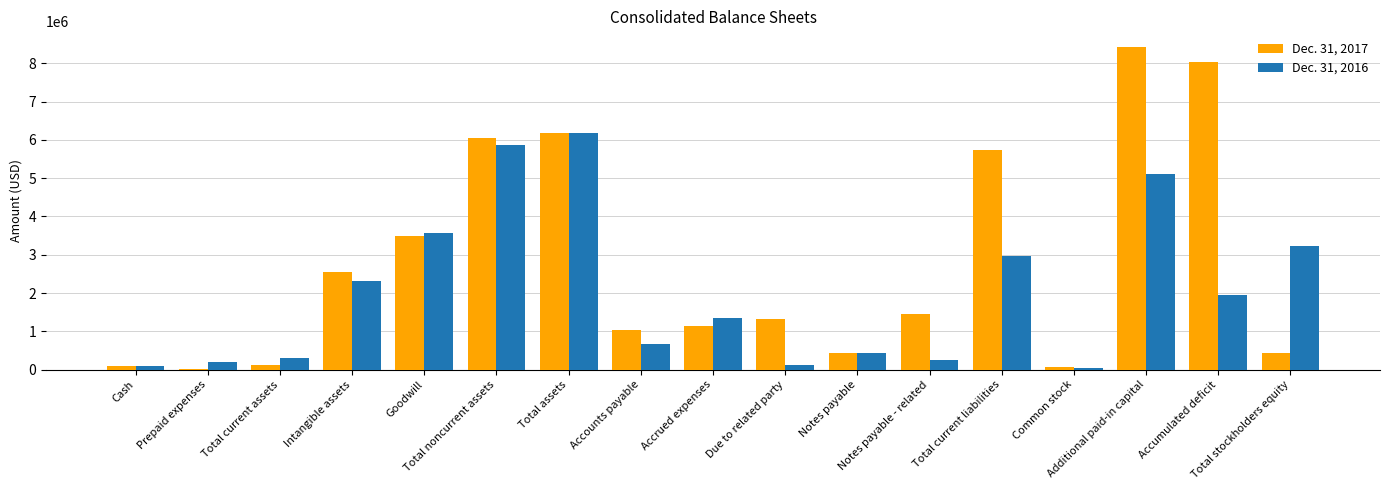

What are all the series names shown in the legend?

Dec. 31, 2017, Dec. 31, 2016